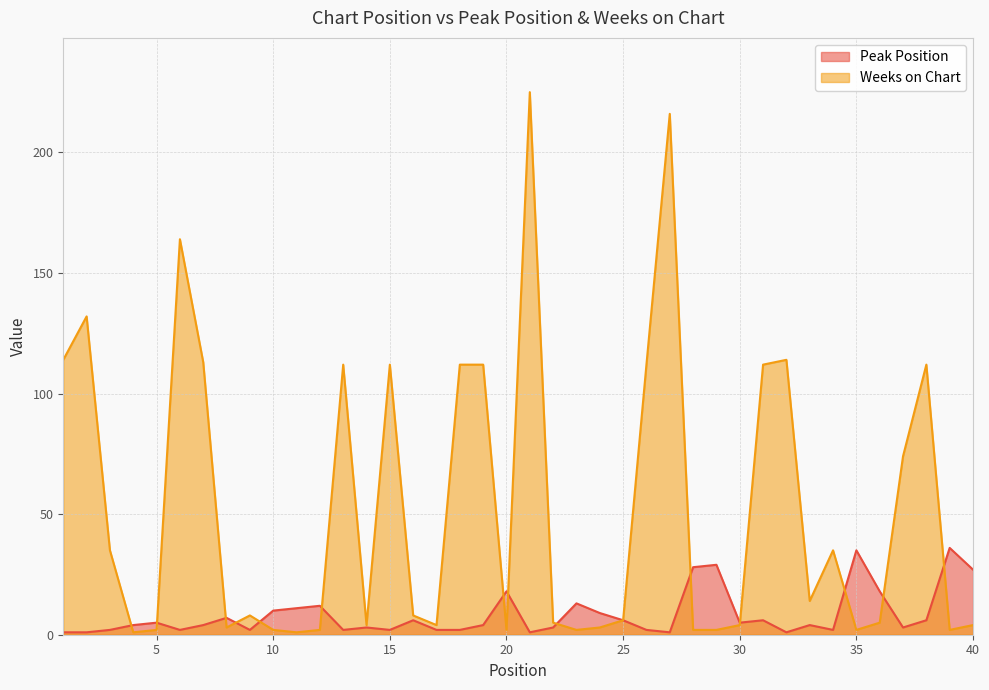

What is the difference between the Peak Position values at 1 and 19?

3